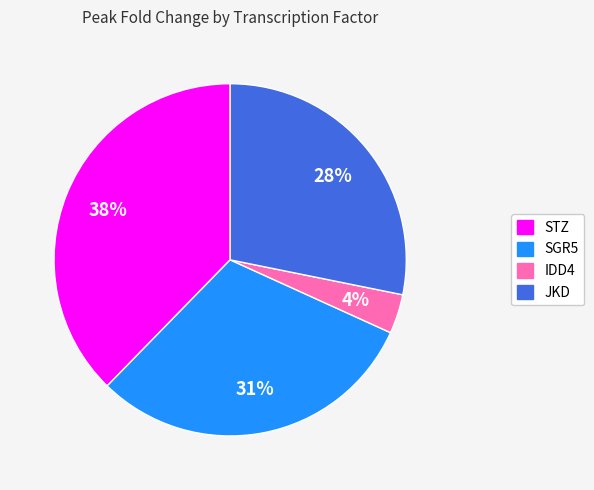

Does any single category account for the majority?

No